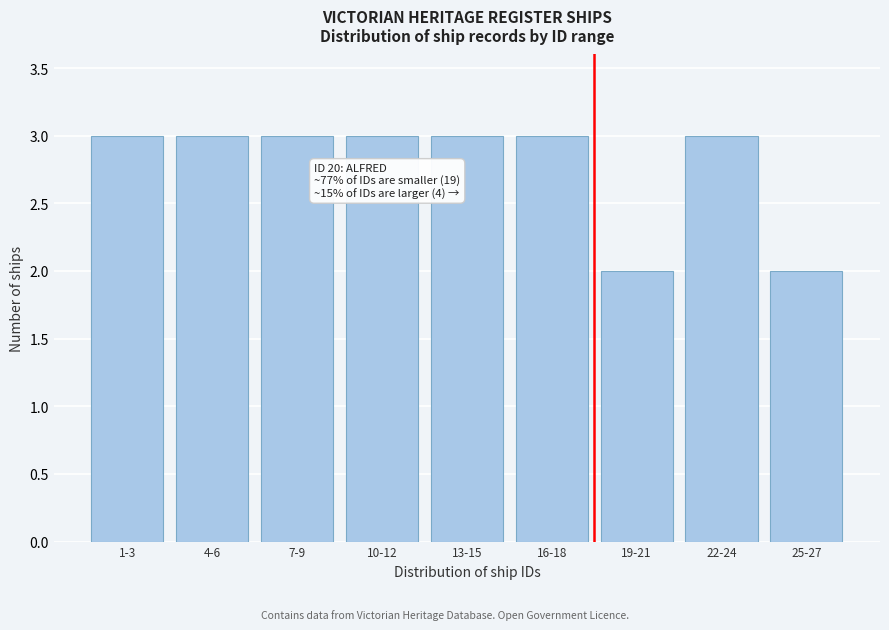

Reading right to left, transcribe all the data shown in this chart.

2	3	2	3	3	3	3	3	3